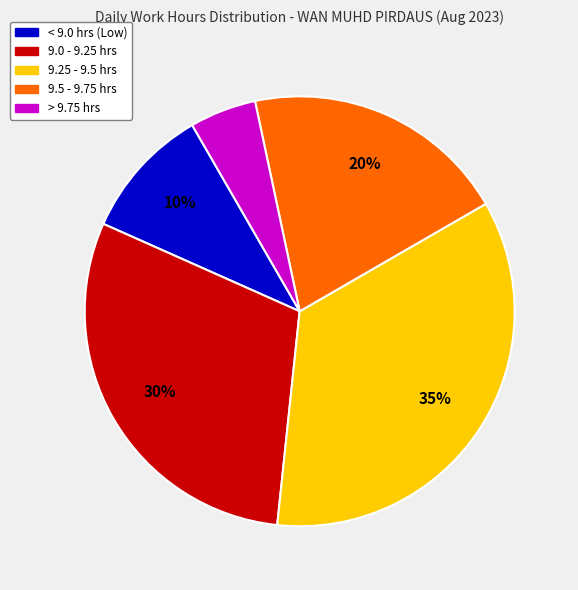

How many segments does this pie chart have?

5